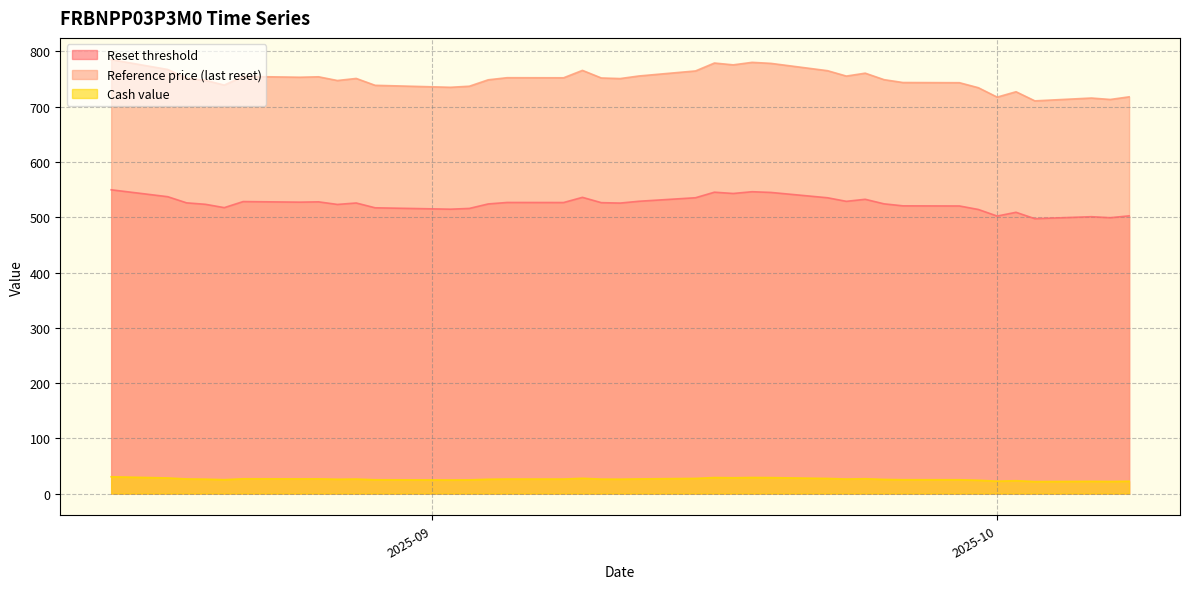

How many interior local valleys does the Cash value series have?

11